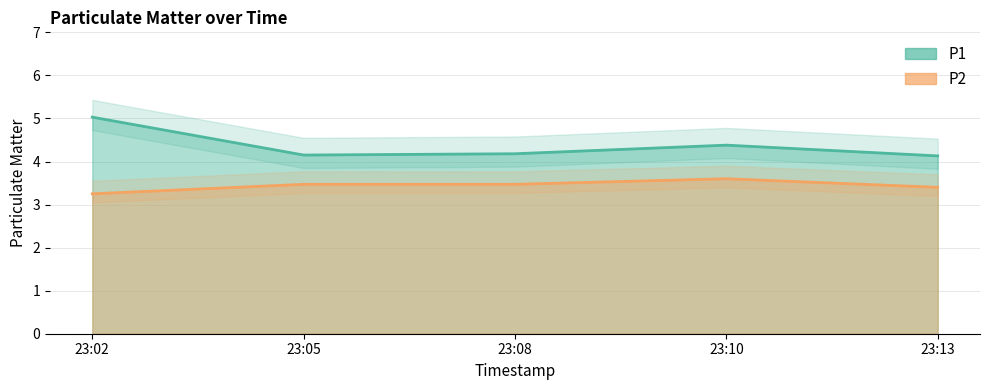

At 23:05, list the series in order from smallest to largest.

P2, P1